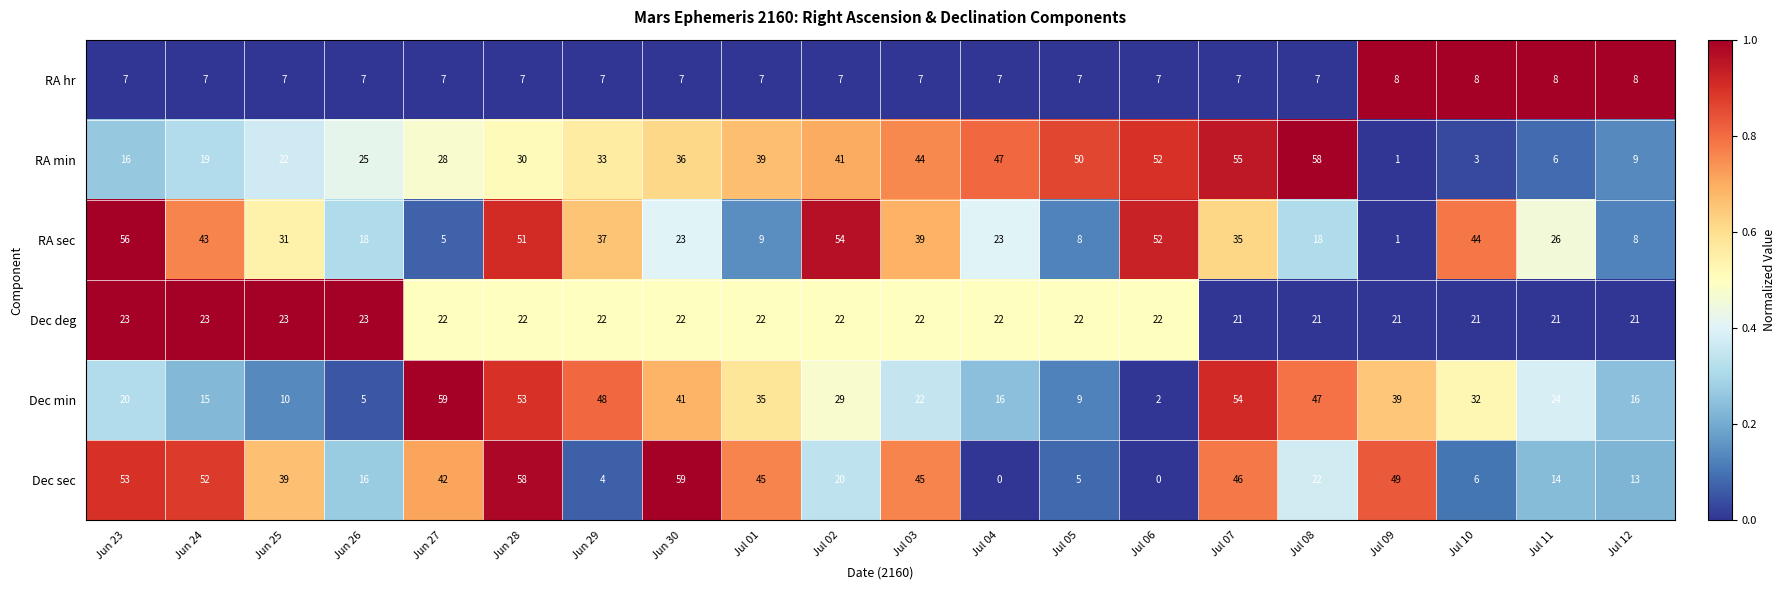

True or false: Dec sec has a value of 4 at Jun 29.

True